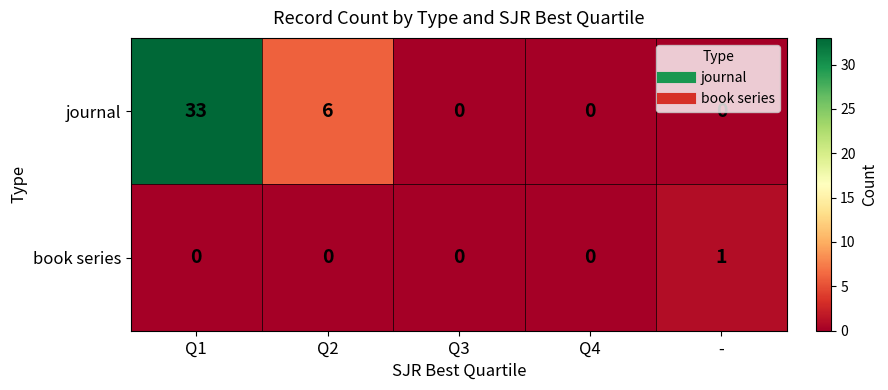

Which category has the highest value across all series?

Q1